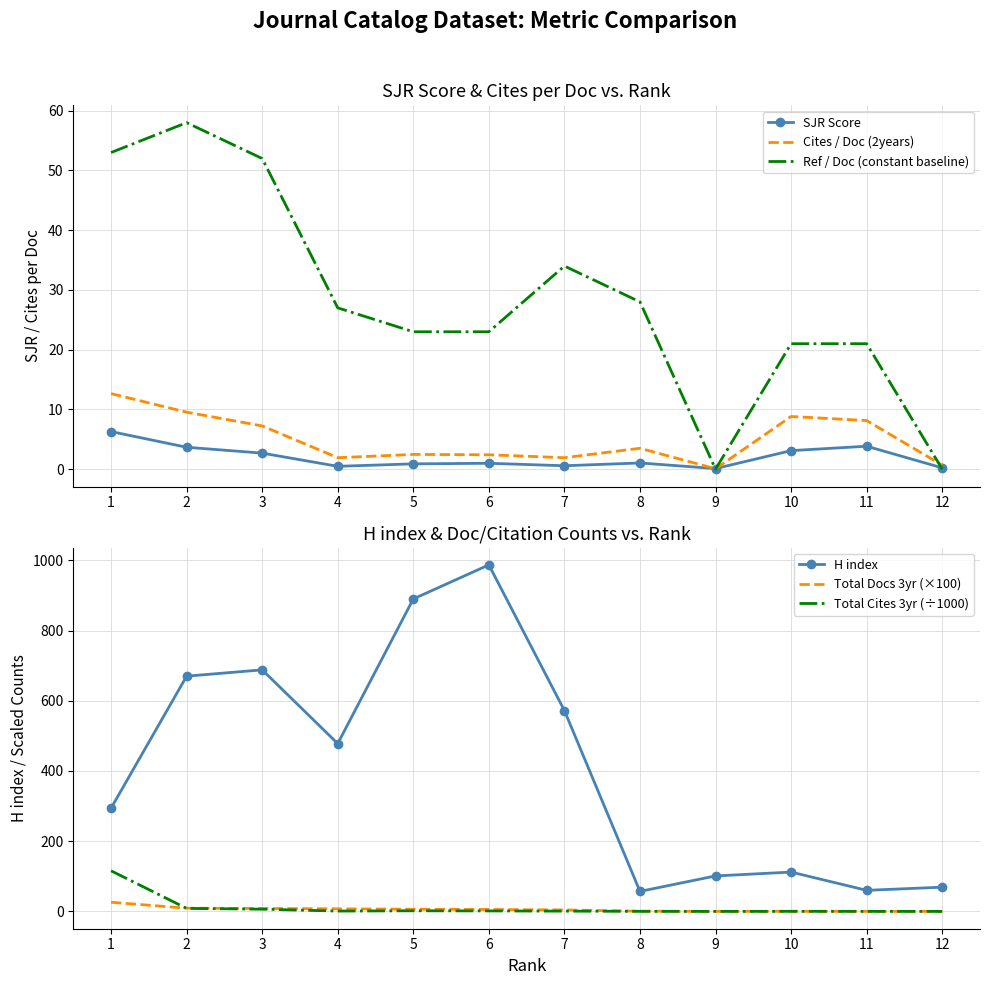

How many interior local peaks does the Total Docs 3yr (×100) series have?

1